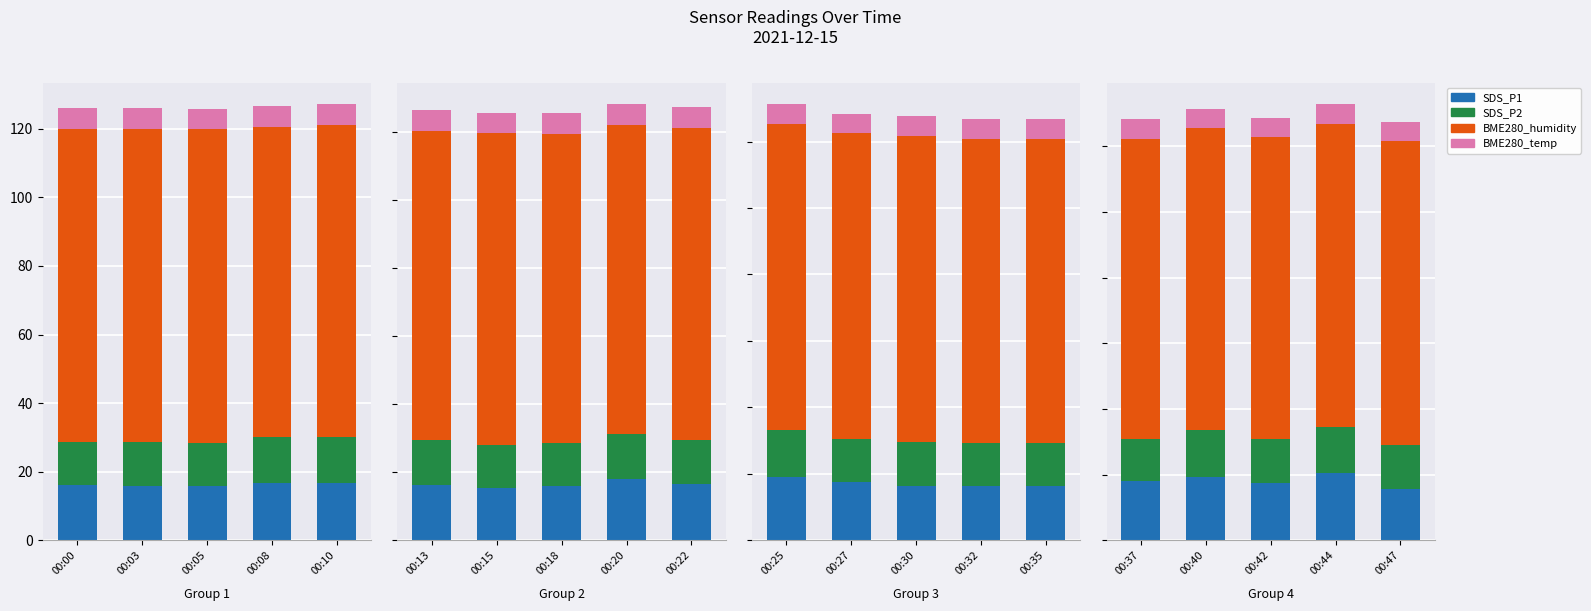

Between 00:40 and 00:47, which series saw the biggest shift?

SDS_P1